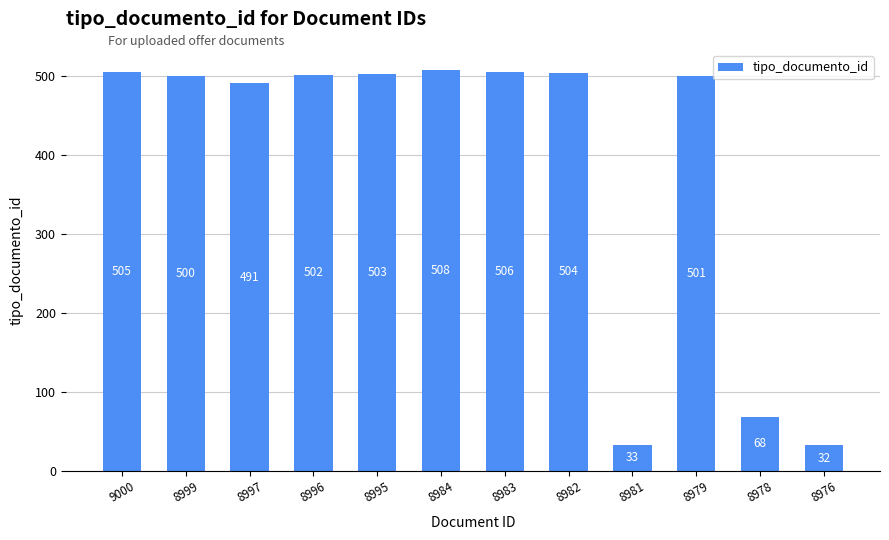

Approximately how many times larger is the value at 8981 compared to 8999?

0.1